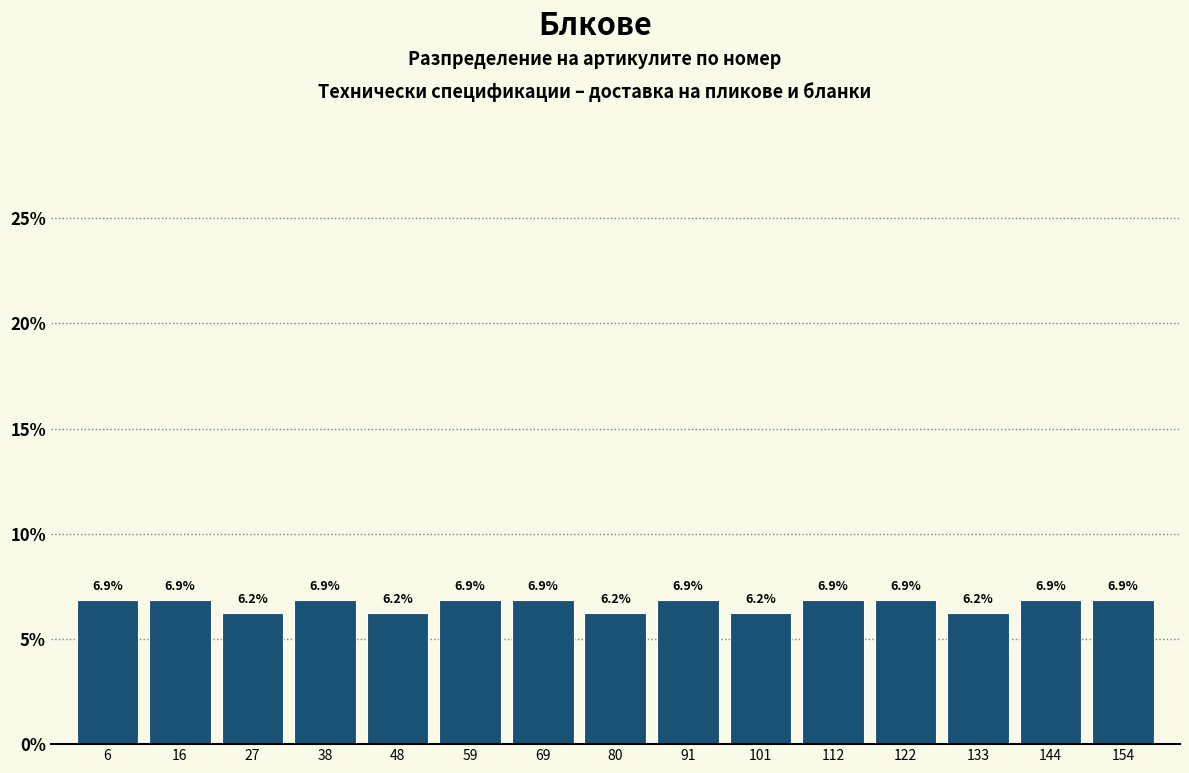

What is the height of the bar covering 64.6 to 75.2 on the x-axis? The bar edges are not printed on the chart, so give them approximately, as read against the axis.

6.9